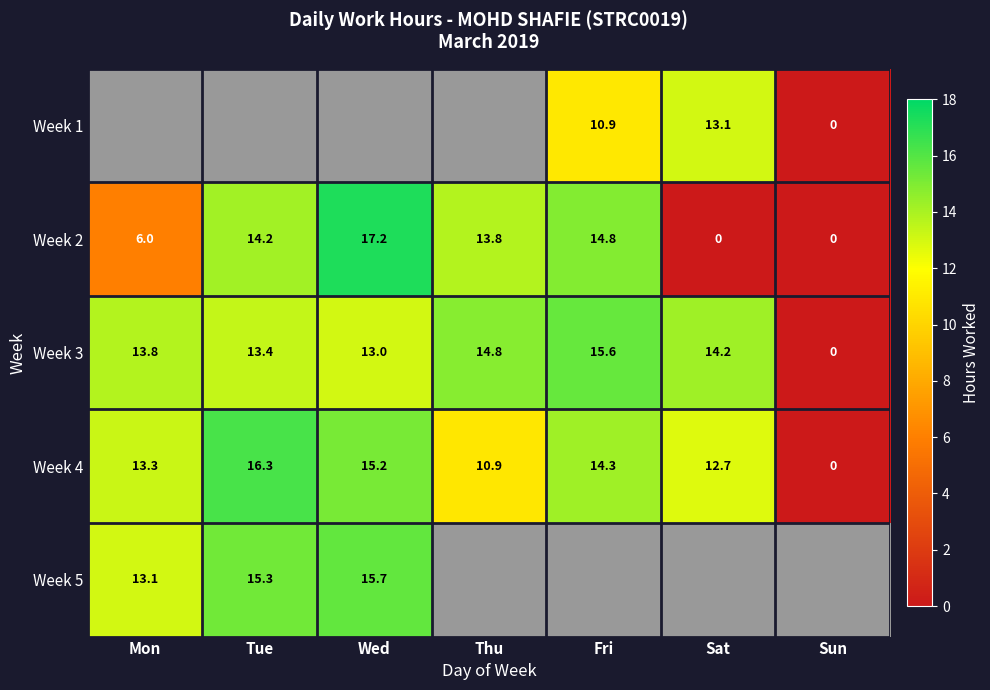

What value does the Week 2 series have at Thu?

13.8